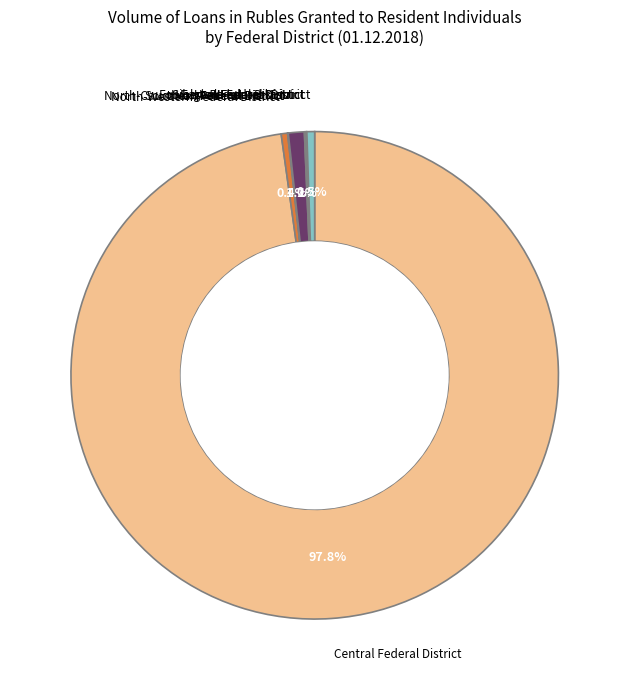

To the nearest percent, what is the average slice percentage?

12%